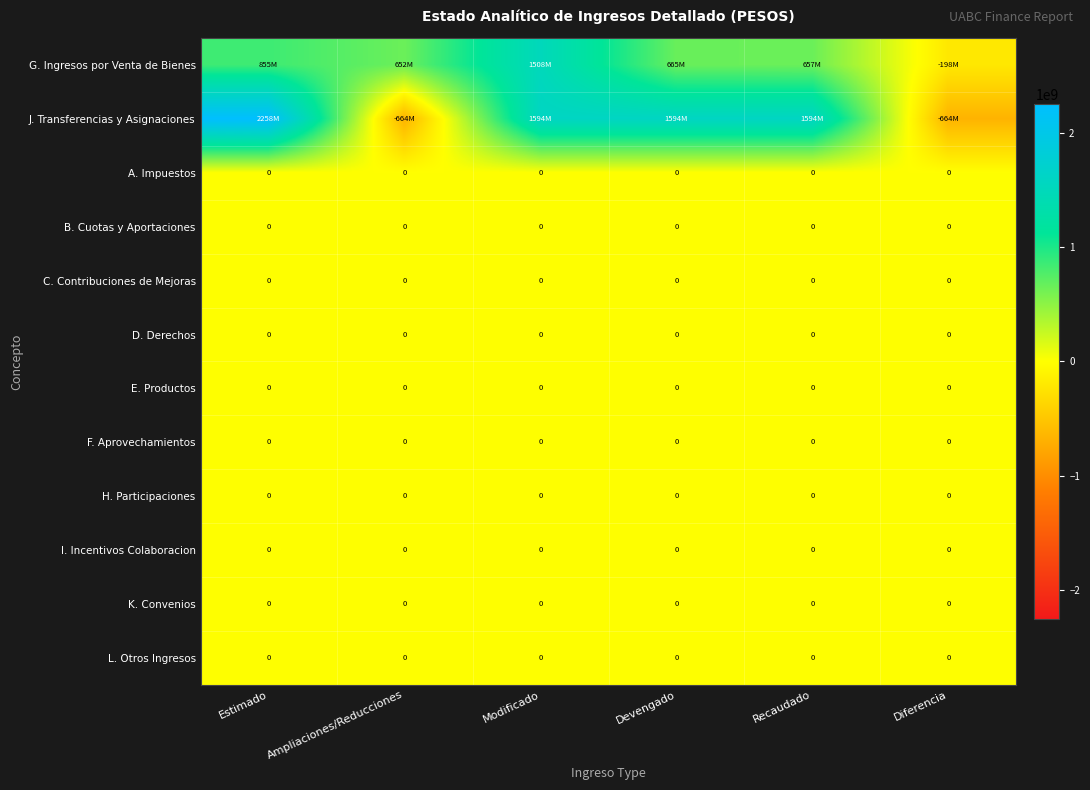

Is it true that C. Contribuciones de Mejoras equals 0 at Ampliaciones/Reducciones?

True